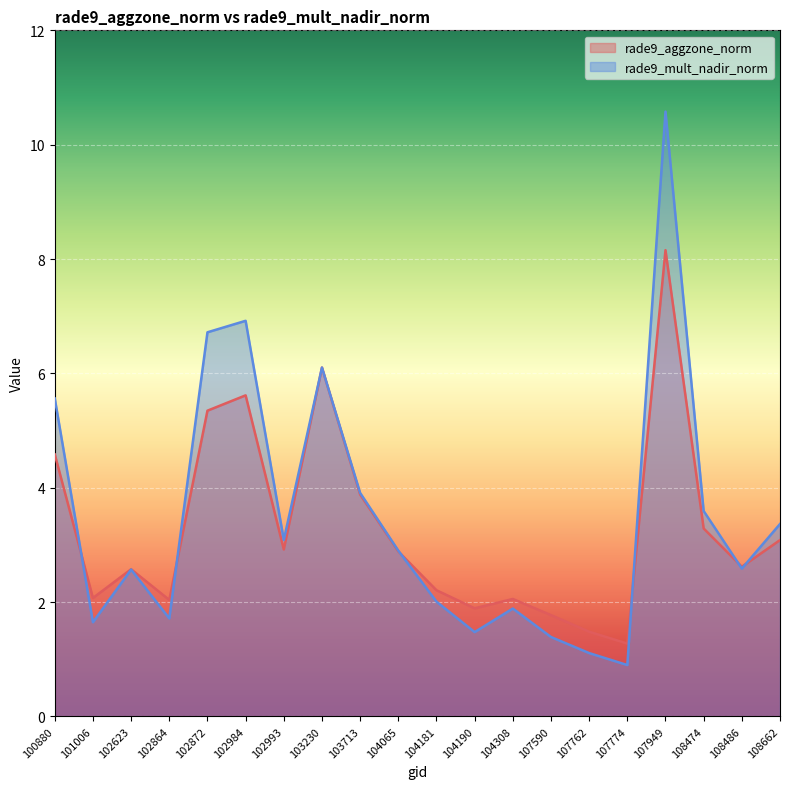

Rank the series by their maximum value, from lowest to highest.

rade9_aggzone_norm, rade9_mult_nadir_norm